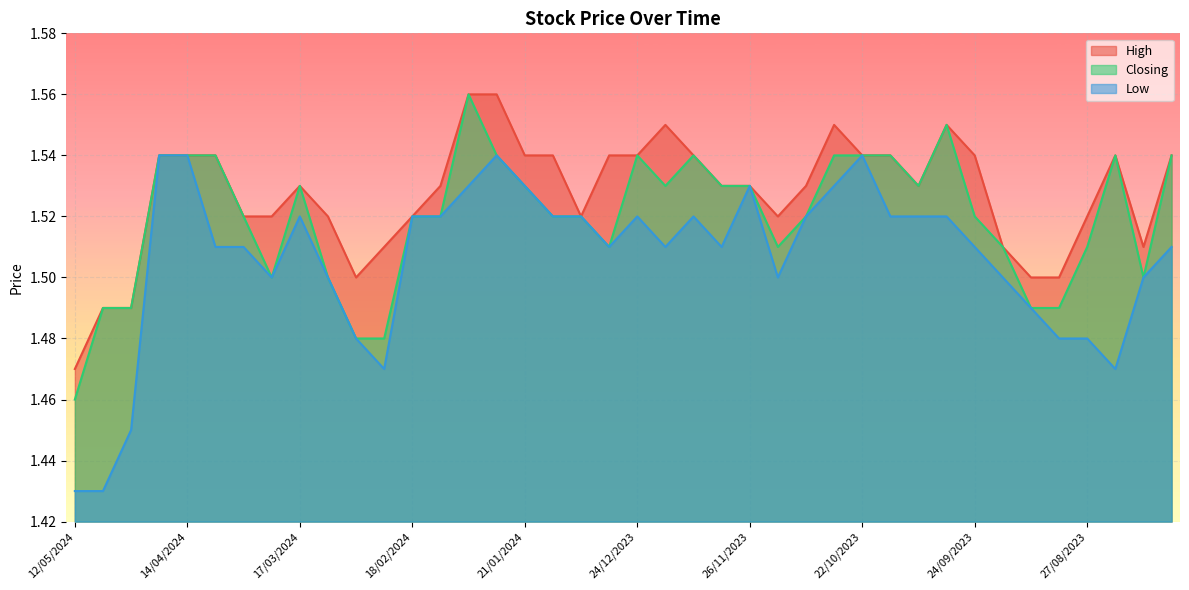

Which has a higher value, 24/03/2024 or 06/08/2023?

06/08/2023